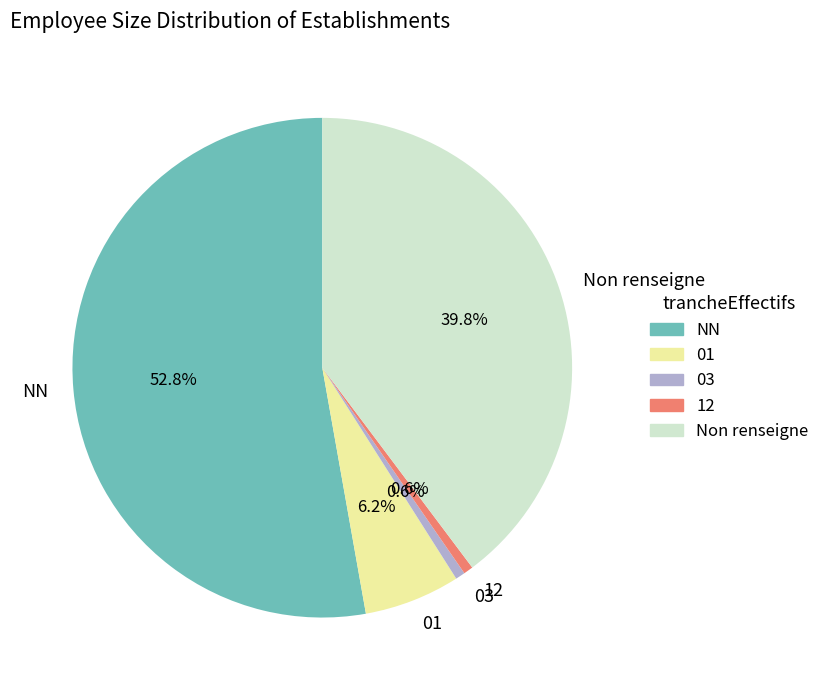

Is there any slice that represents more than half of the pie?

Yes